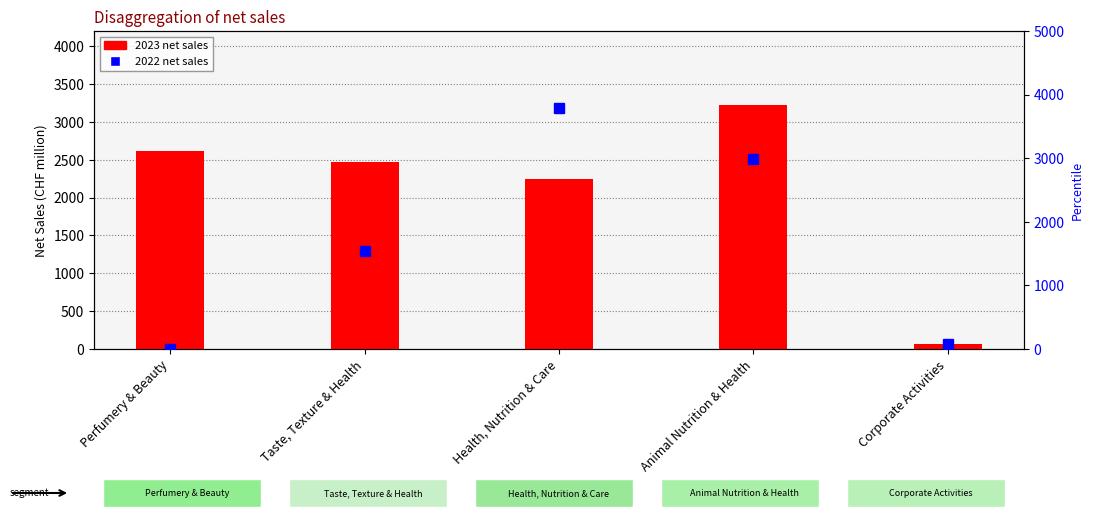

Count the number of data series in this chart.

2